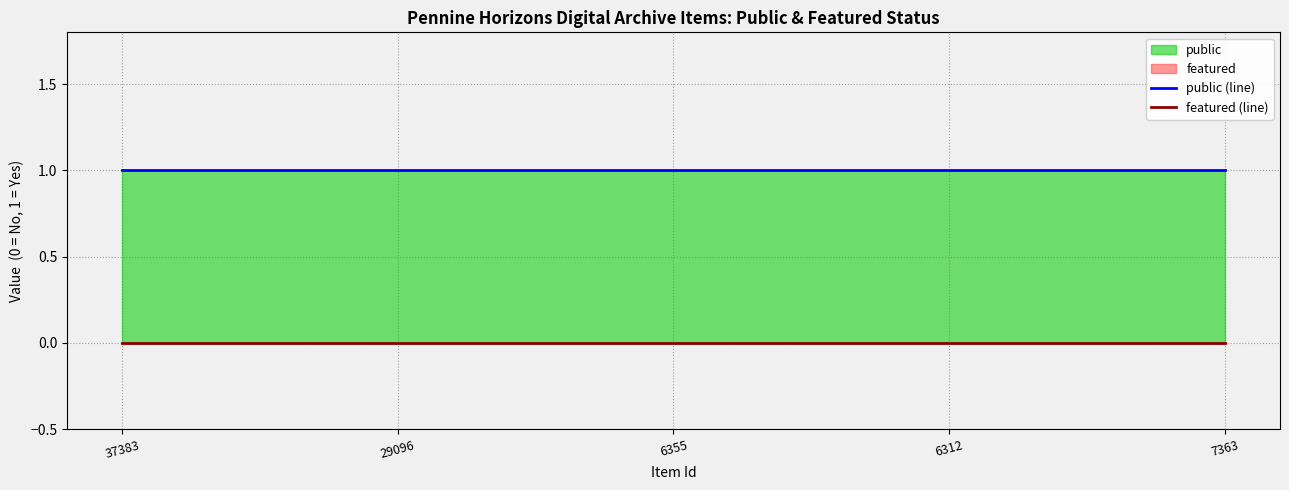

Reading left to right, list all the values displayed in this chart.

public (line): 1	1	1	1	1
featured (line): 0	0	0	0	0